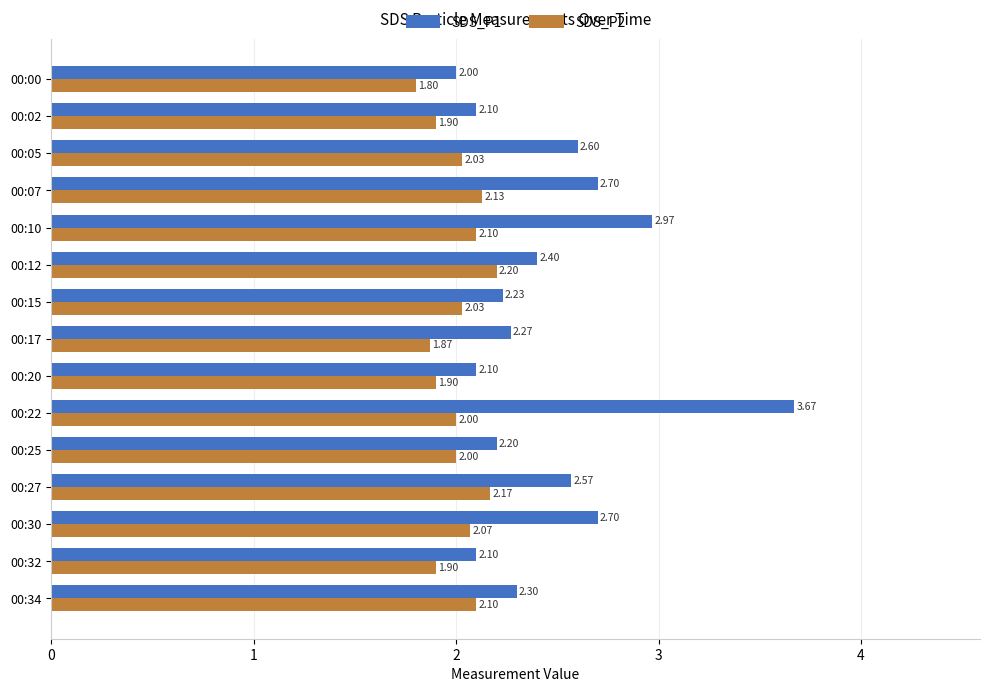

What is the average value of the SDS_P1 series?

2.5